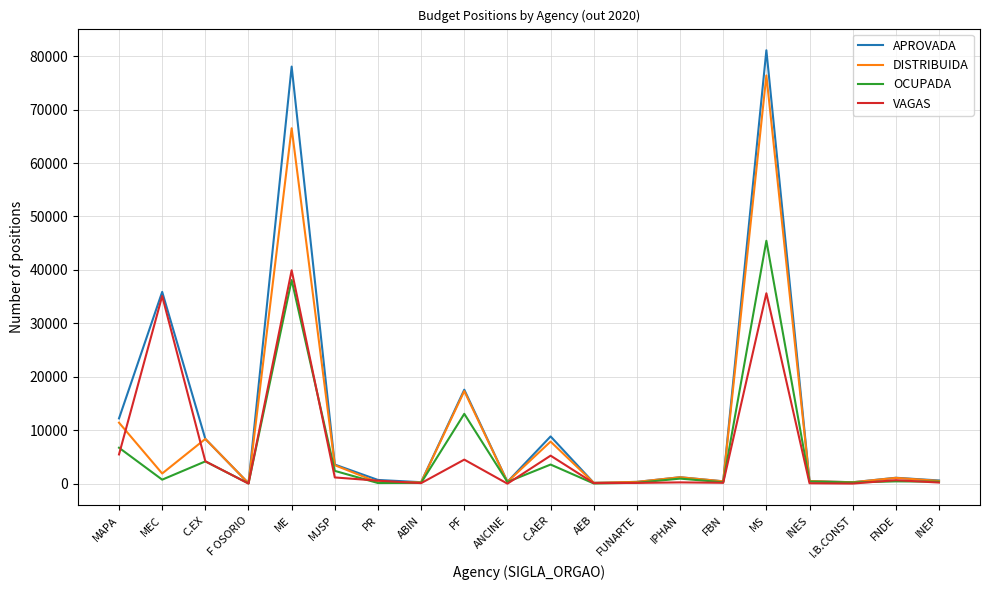

Rank the series by their maximum value, from highest to lowest.

APROVADA, DISTRIBUIDA, OCUPADA, VAGAS